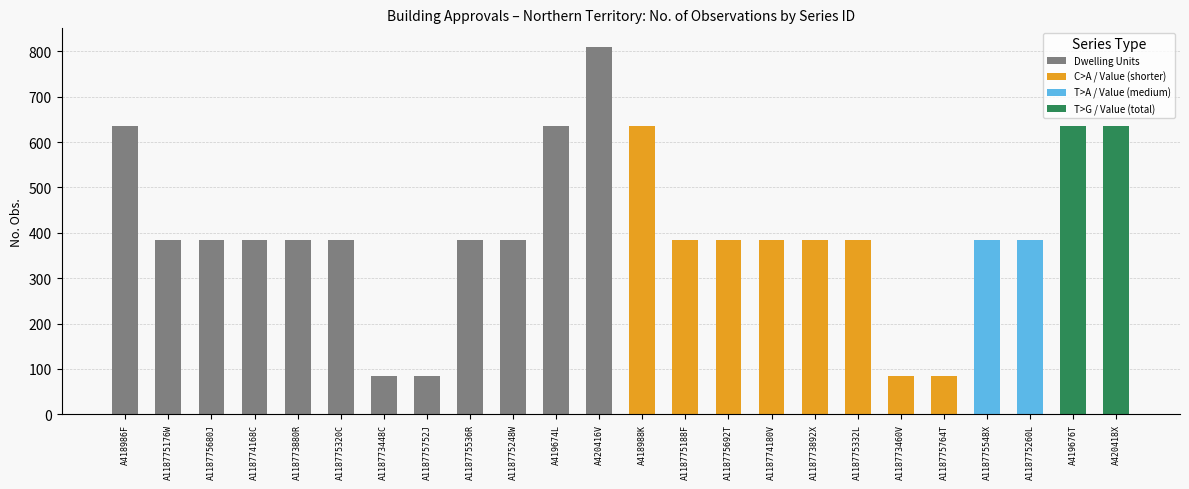

Reading left to right, list all the values displayed in this chart.

No. Obs.: A418986F=636	A118775176W=384	A118775680J=384	A118774168C=384	A118773880R=384	A118775320C=384	A118773448C=84	A118775752J=84	A118775536R=384	A118775248W=384	A419674L=636	A420416V=810	A418988K=636	A118775188F=384	A118775692T=384	A118774180V=384	A118773892X=384	A118775332L=384	A118773460V=84	A118775764T=84	A118775548X=384	A118775260L=384	A419676T=636	A420418X=636
Freq. (encoded): A418986F=1	A118775176W=1	A118775680J=1	A118774168C=1	A118773880R=1	A118775320C=1	A118773448C=1	A118775752J=1	A118775536R=1	A118775248W=1	A419674L=1	A420416V=1	A418988K=1	A118775188F=1	A118775692T=1	A118774180V=1	A118773892X=1	A118775332L=1	A118773460V=1	A118775764T=1	A118775548X=1	A118775260L=1	A419676T=1	A420418X=1